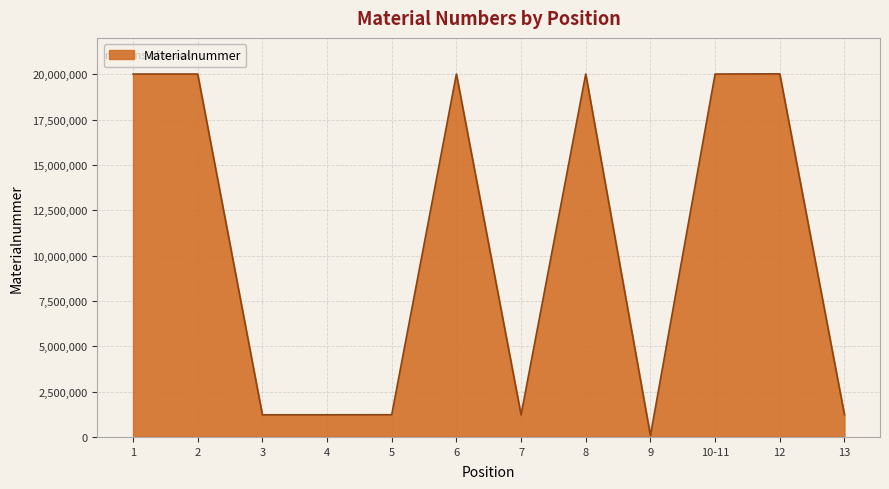

How many lines are shown in the chart?

1